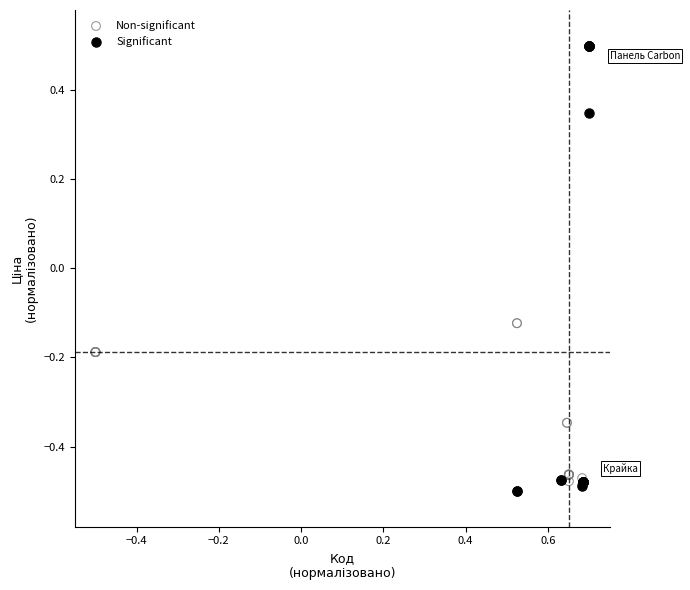

Which series has the largest Y range (max minus min)?

Significant